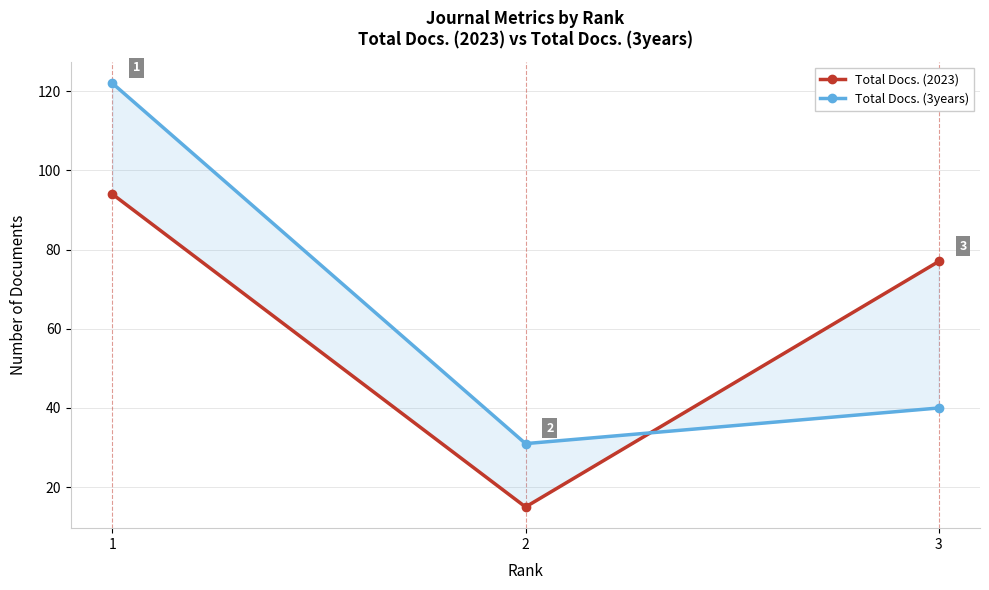

Between 2 and 3, which series saw the biggest shift?

Total Docs. (2023)